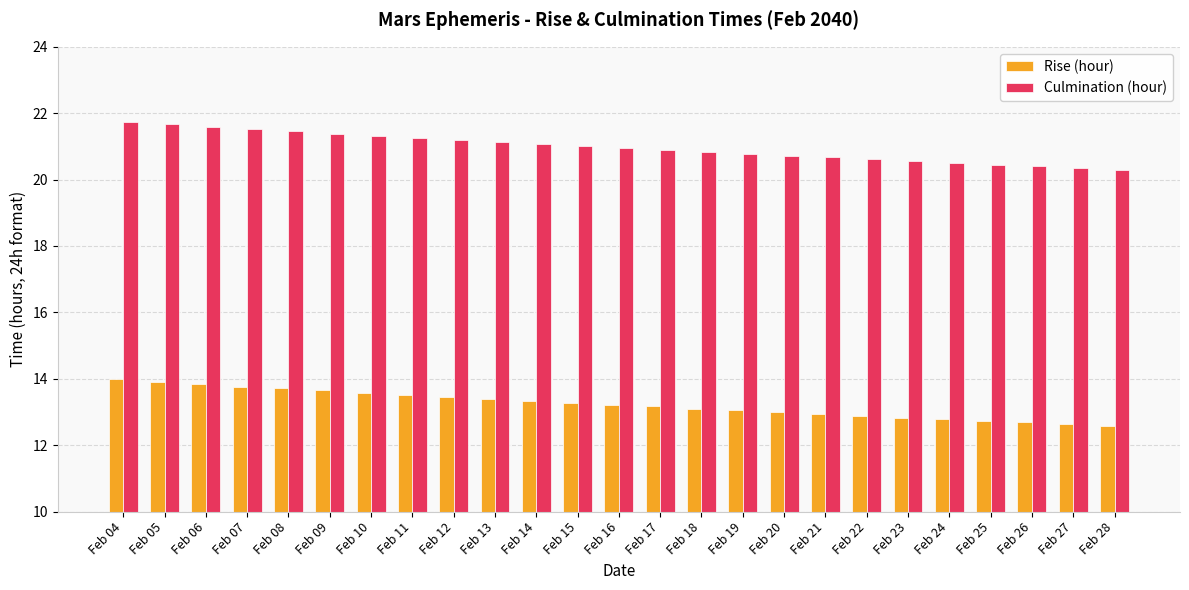

What is the difference between the Rise (hour) values at Feb 09 and Feb 16?

0.4